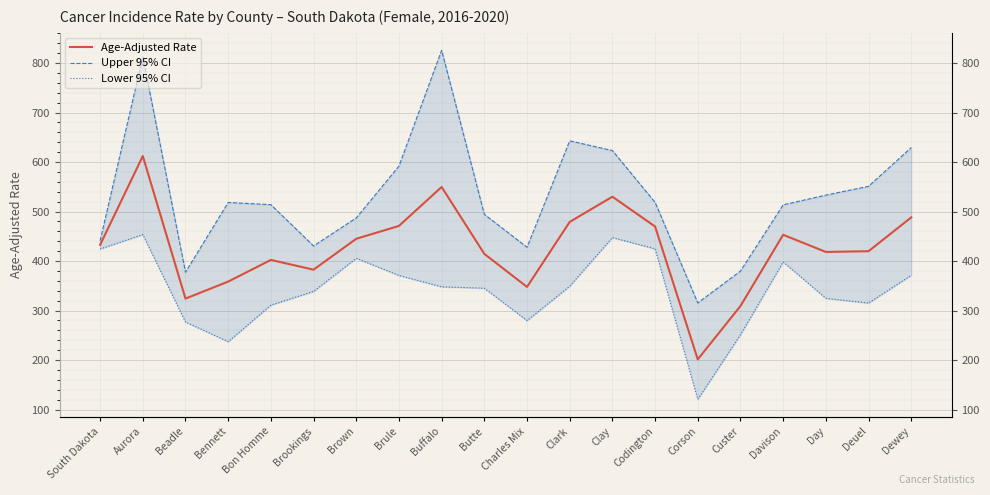

What is the minimum value for Upper 95% CI?

315.5